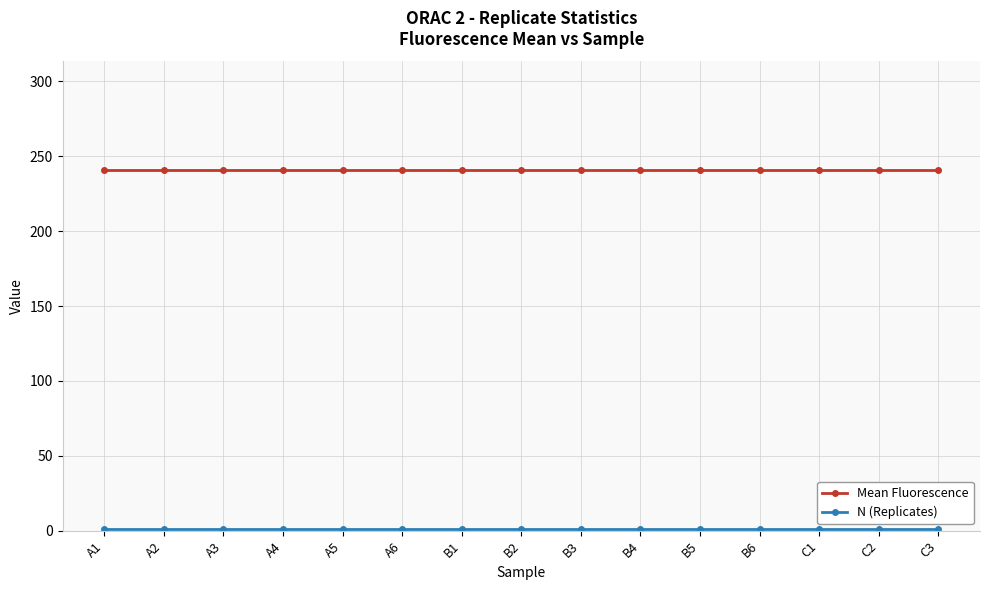

At how many categories does at least one series exceed 22?

15